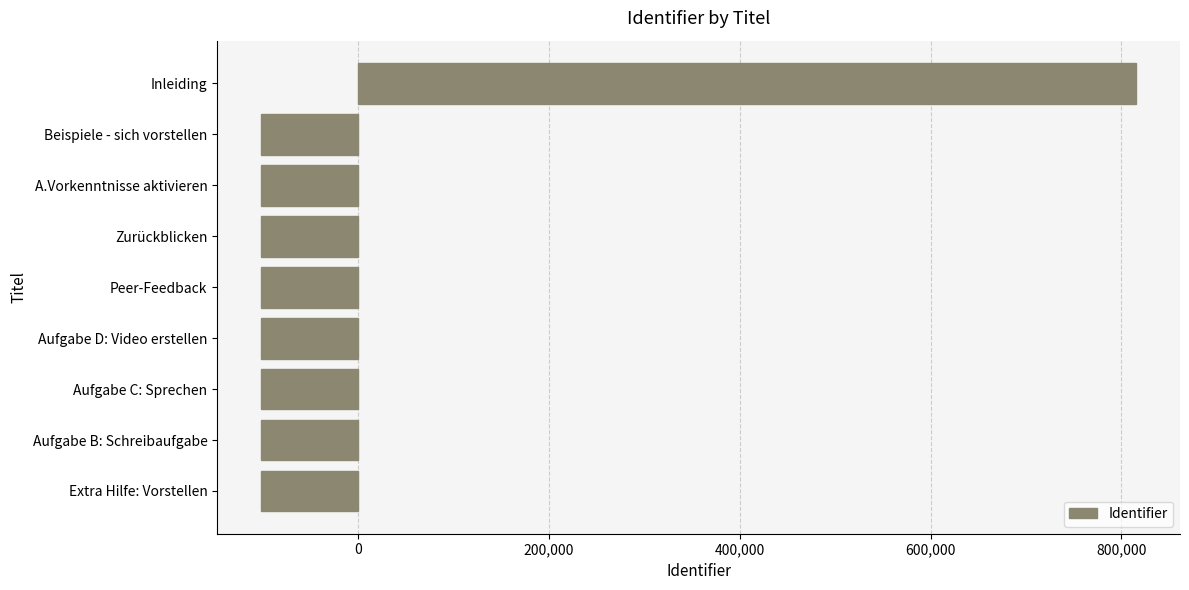

How many categories are shown in the chart?

9